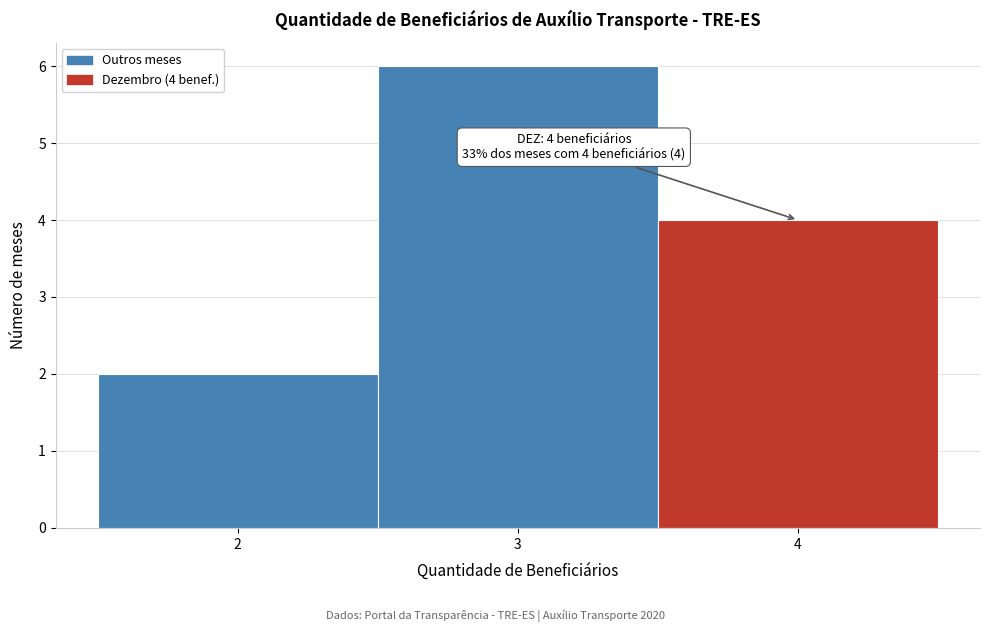

Over which range of the x-axis is the bar tallest?

2.5 to 3.5